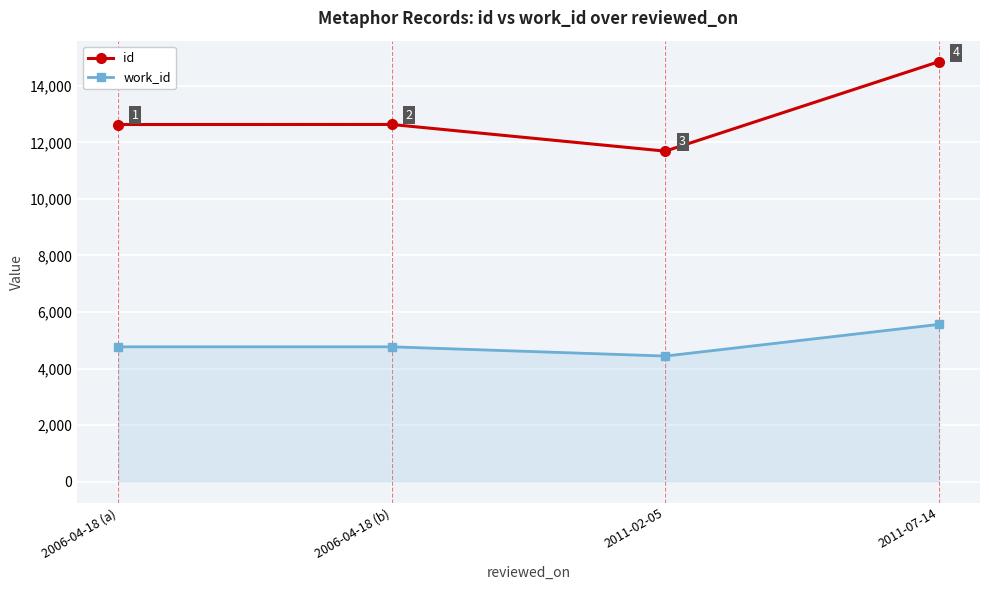

The value of work_id at 2006-04-18 (b) is 7276. True or false?

False